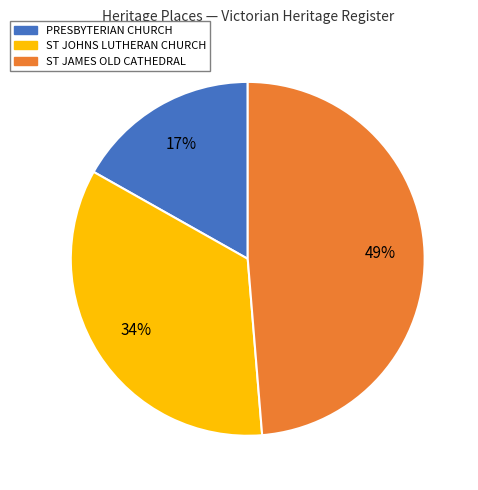

To the nearest percent, what percentage of the pie is ST JAMES OLD CATHEDRAL?

49%